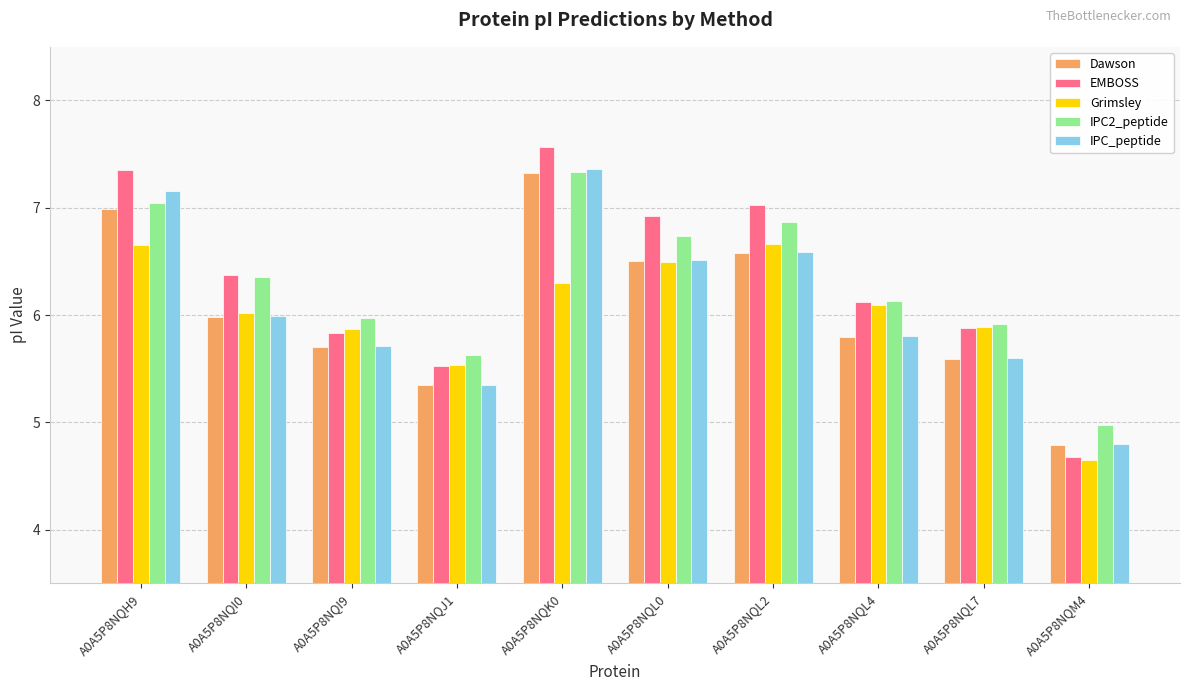

At which category is the sum across all series the highest?

A0A5P8NQK0